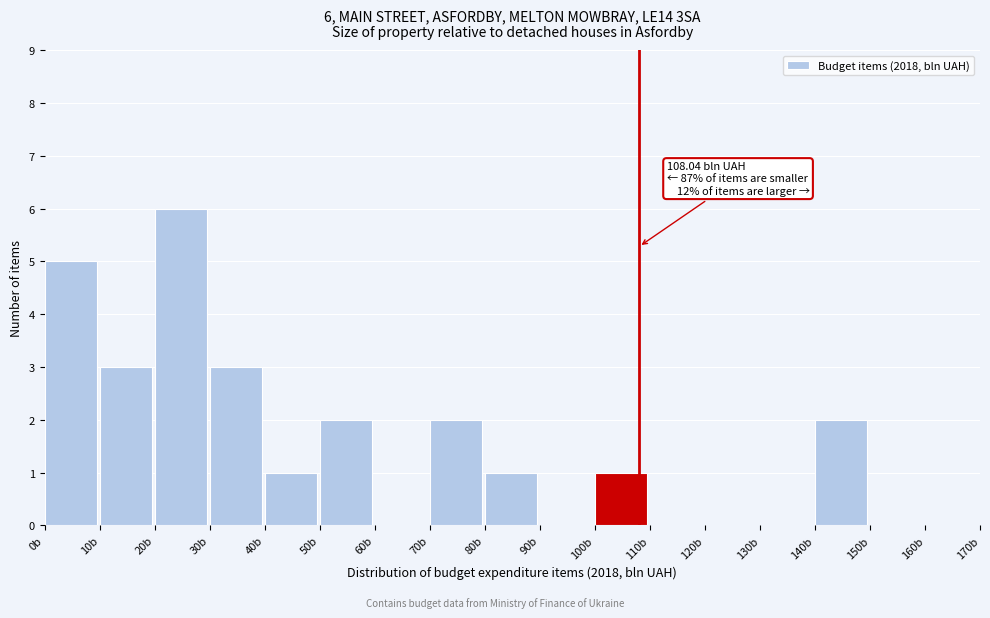

Over which range of the x-axis is the bar tallest?

20 to 30